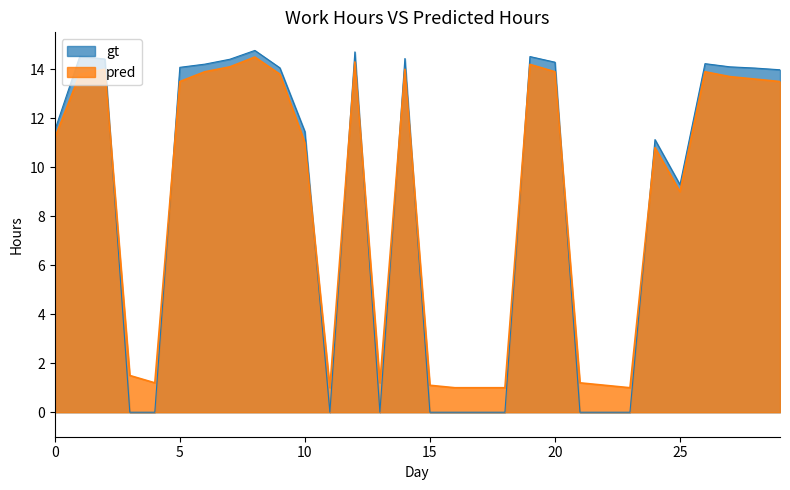

How many categories are shown in the chart?

30